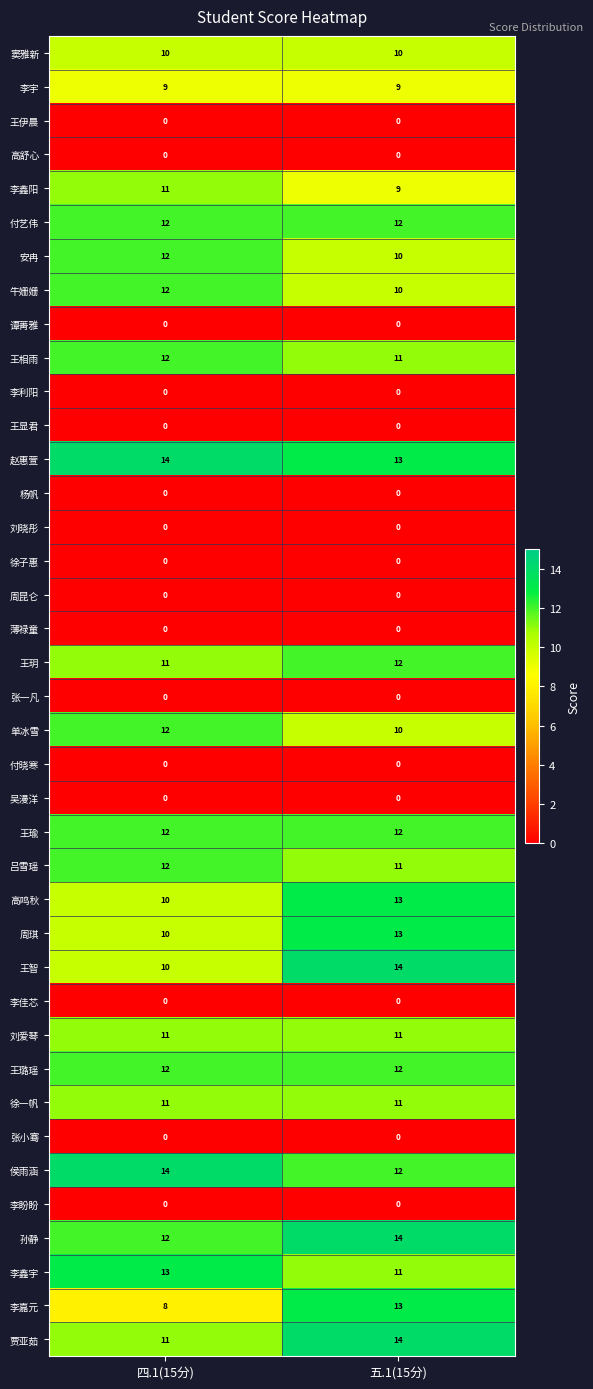

Between 四.1(15分) and 五.1(15分), which series saw the biggest shift?

李嘉元